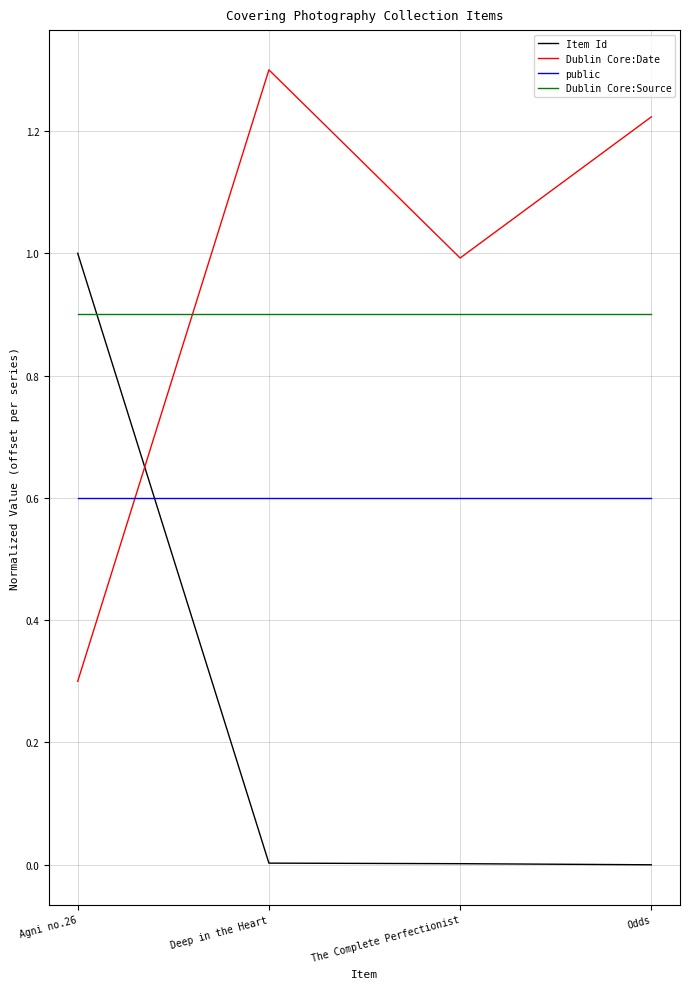

What value does the public series have at Agni no.26?

0.6